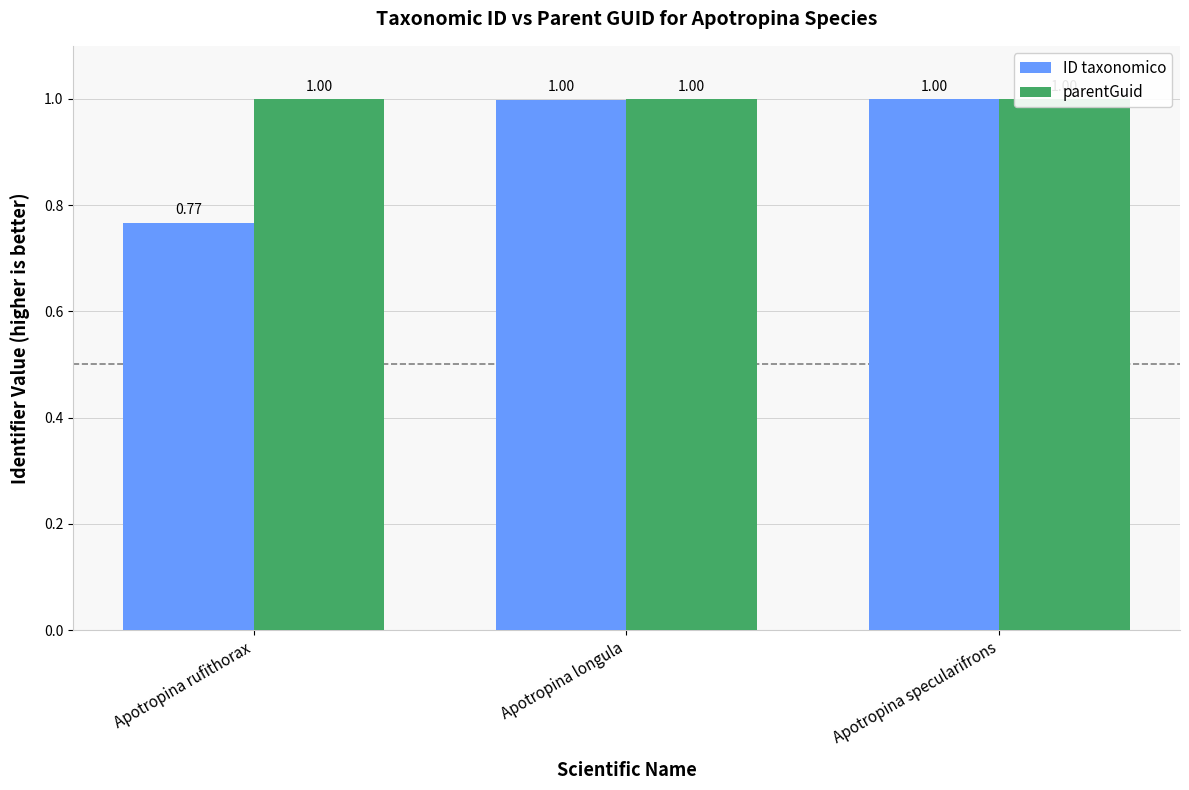

What are all the series names shown in the legend?

ID taxonomico, parentGuid